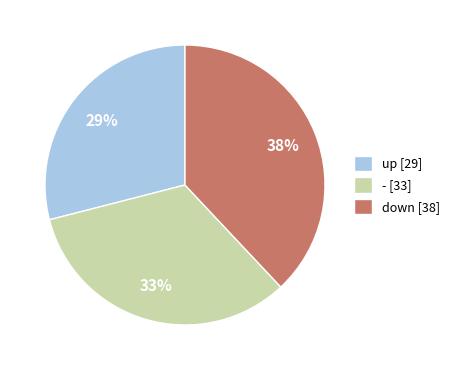

Is the sum of - [33] and up [29] greater than half?

Yes